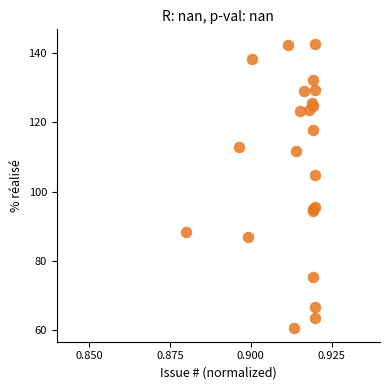

What Y value in the scatter plot is closest to 101?

104.9